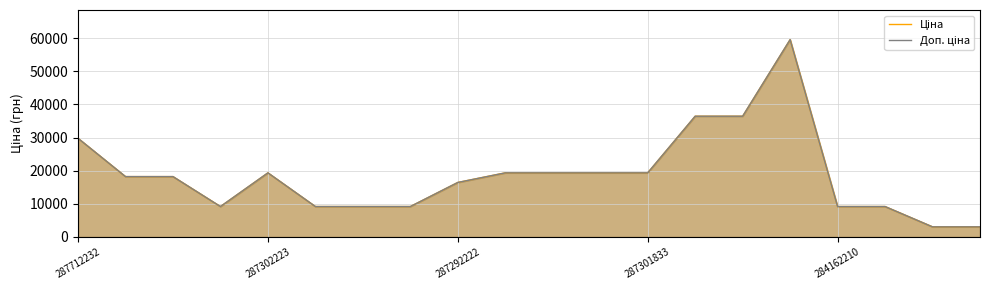

What is the smallest value displayed?

3059.7